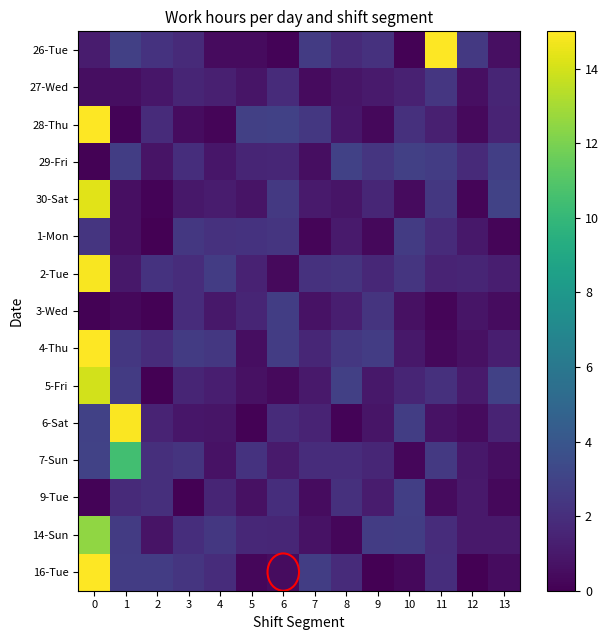

Which label corresponds to the largest value in the chart?

11